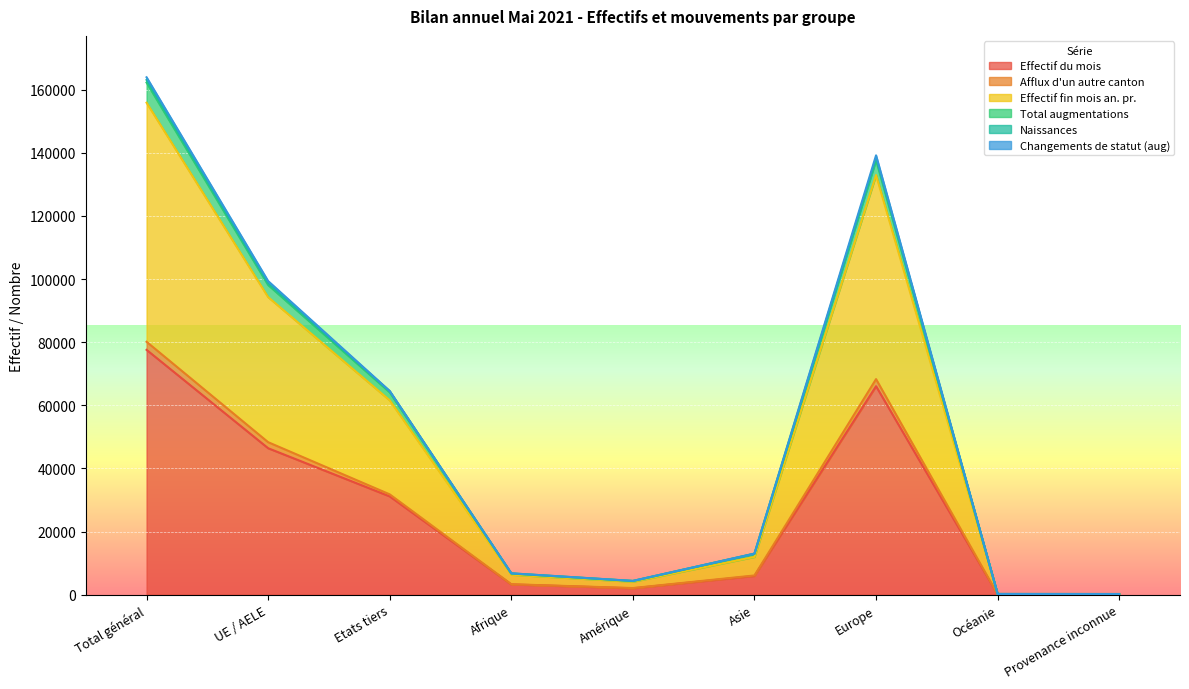

What is the highest value of the Effectif du mois series?

77578